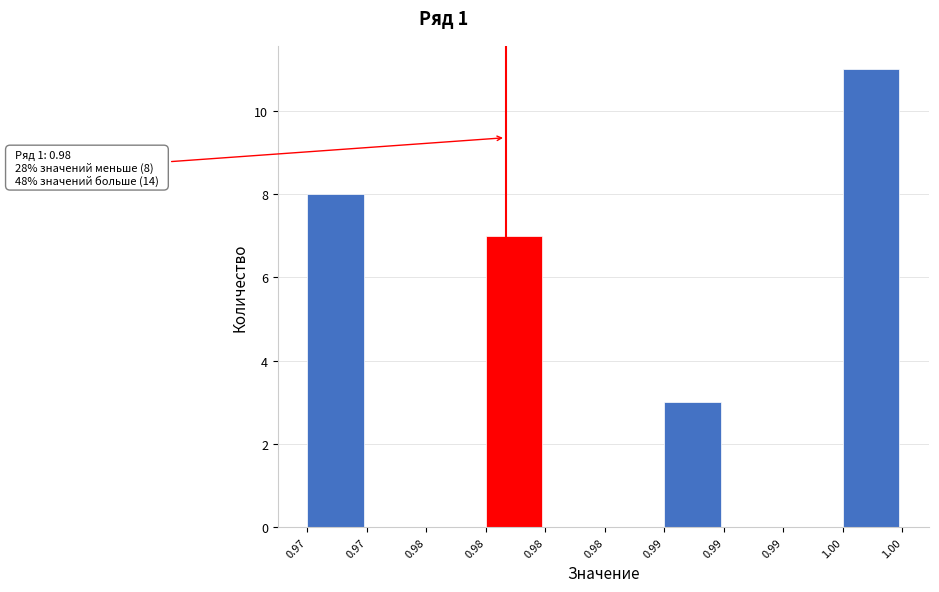

How many series are shown in this chart?

1